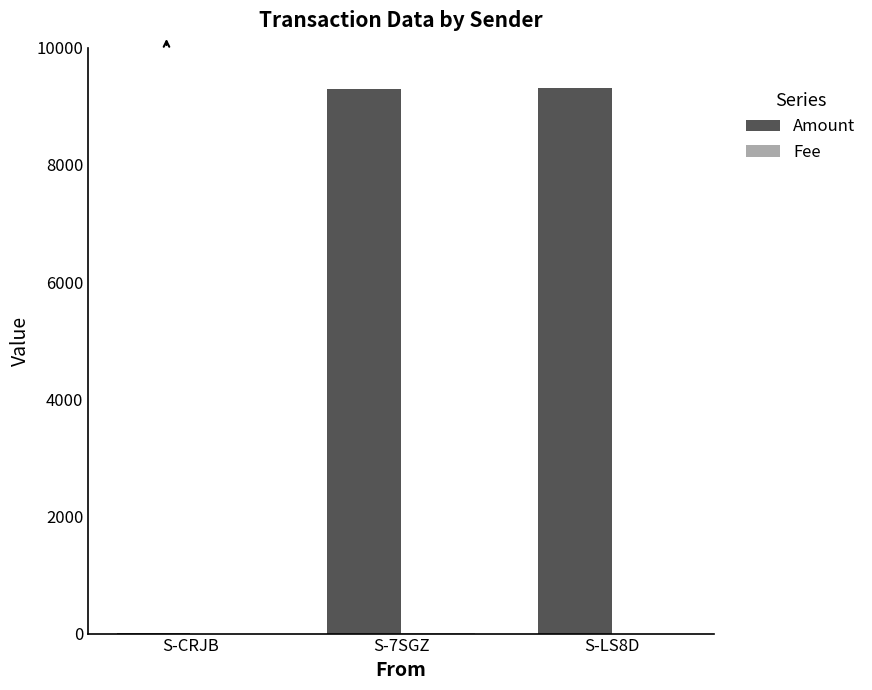

What is the sum of all Amount values?

18632